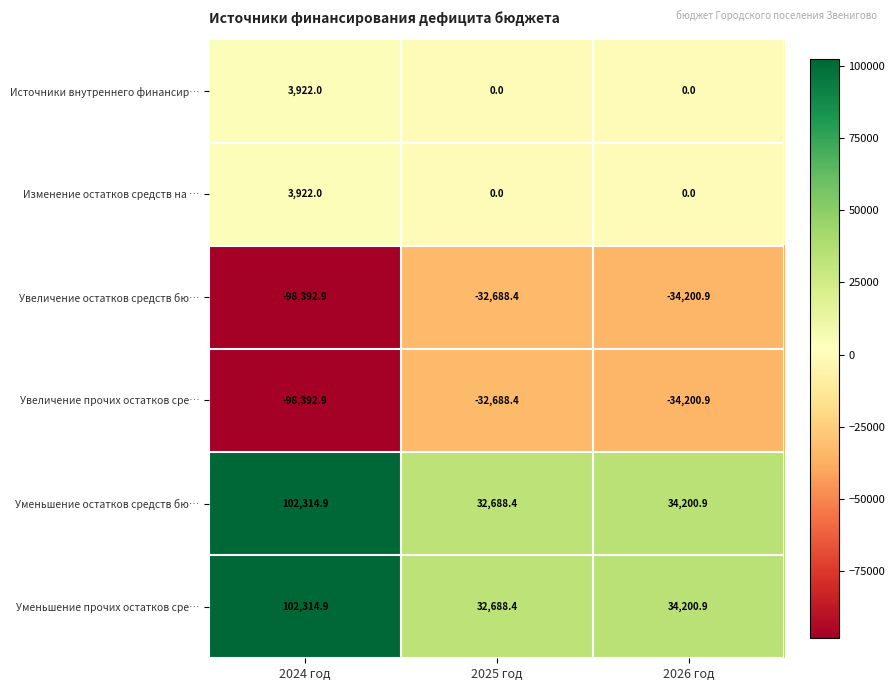

What is the sum of all Увеличение прочих остатков сре… values?

-165282.2